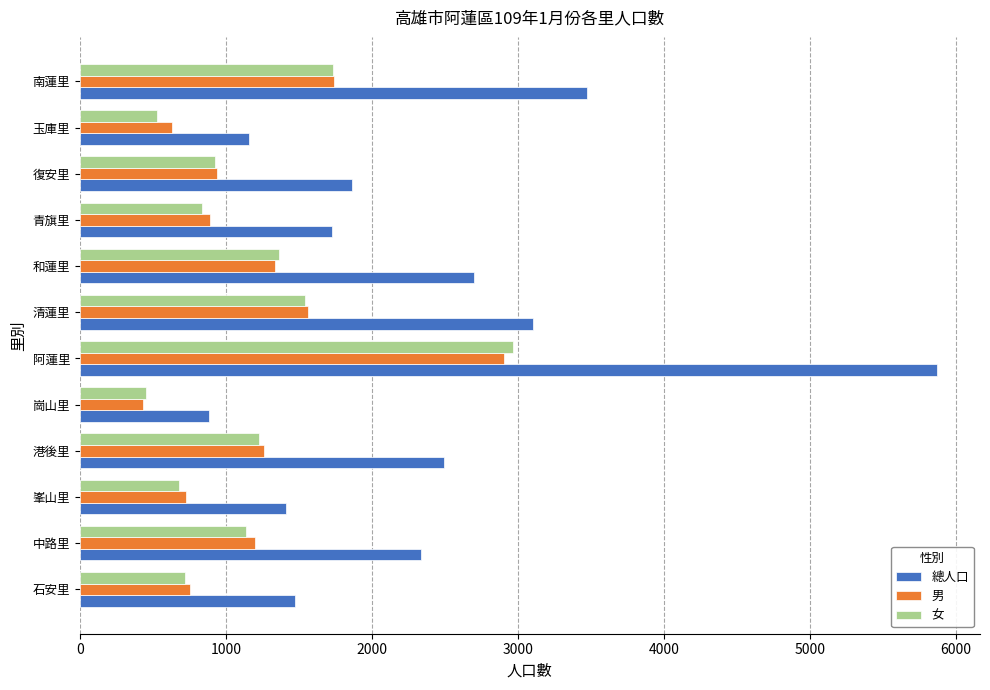

What is the difference between the second highest and minimum values in the 總人口 series?

2590